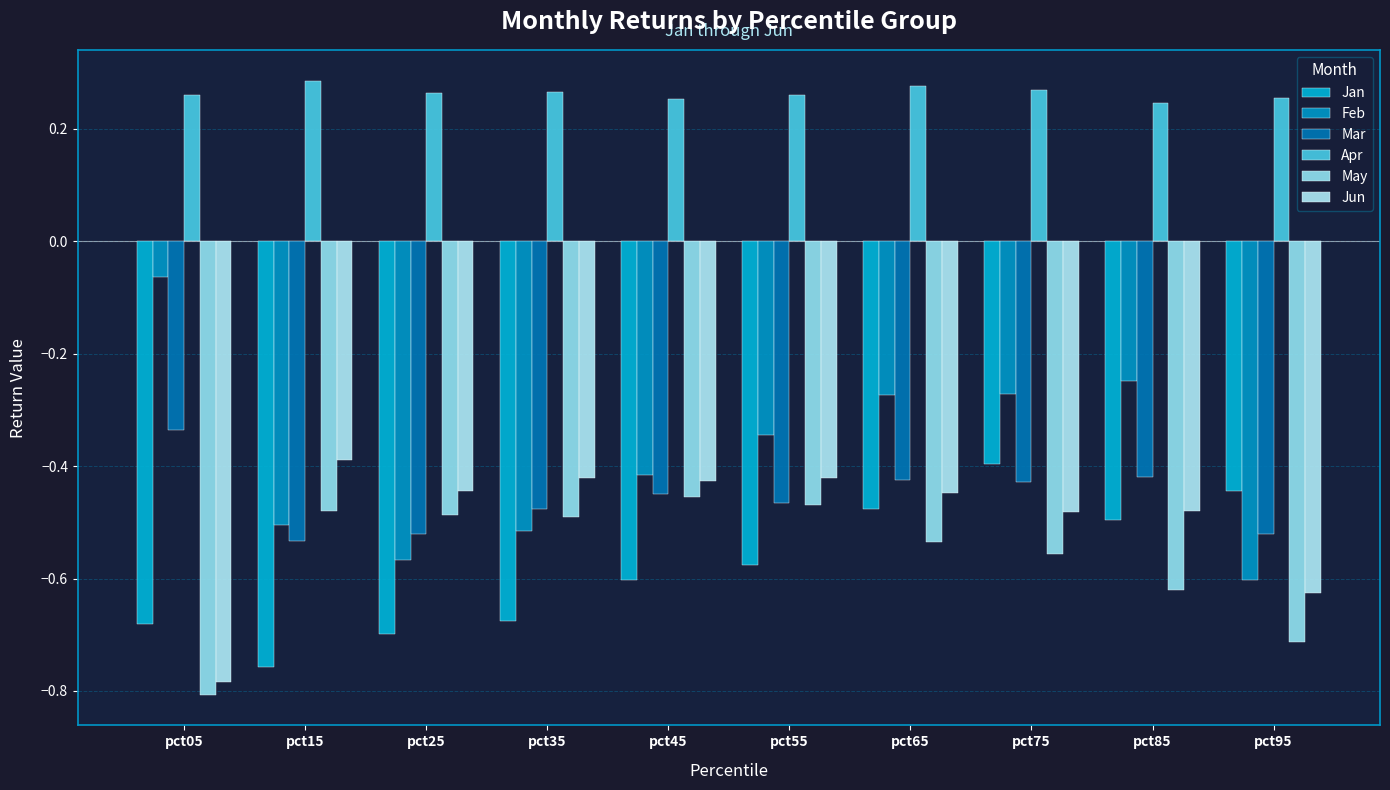

At which category is the sum across all series the highest?

pct75